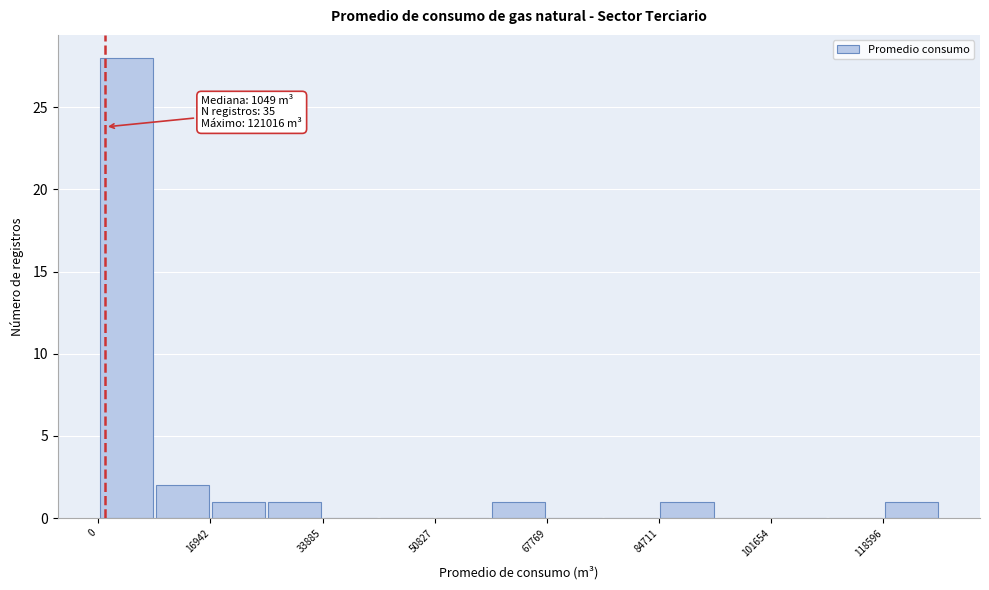

Over which range of the x-axis is the bar tallest?

0 to 8000